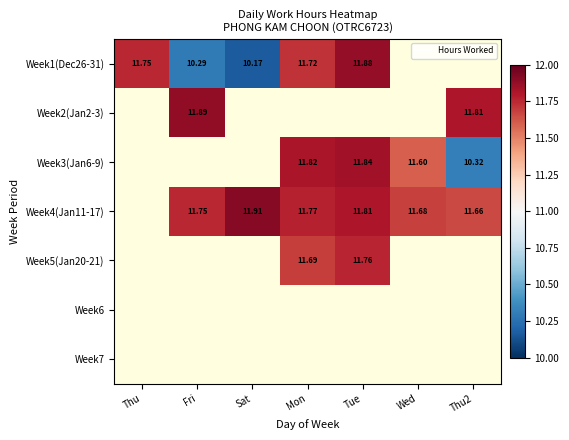

At which category does the chart reach its peak across all series?

Sat